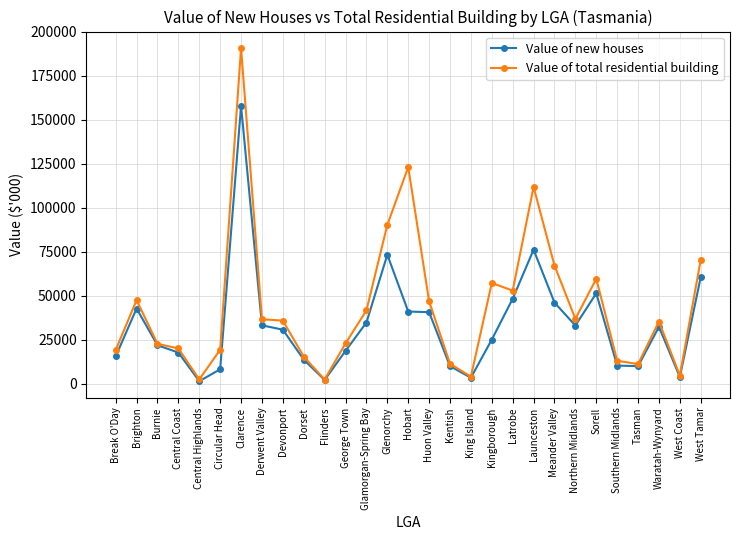

What is the total value across all series at Hobart?

163954.1